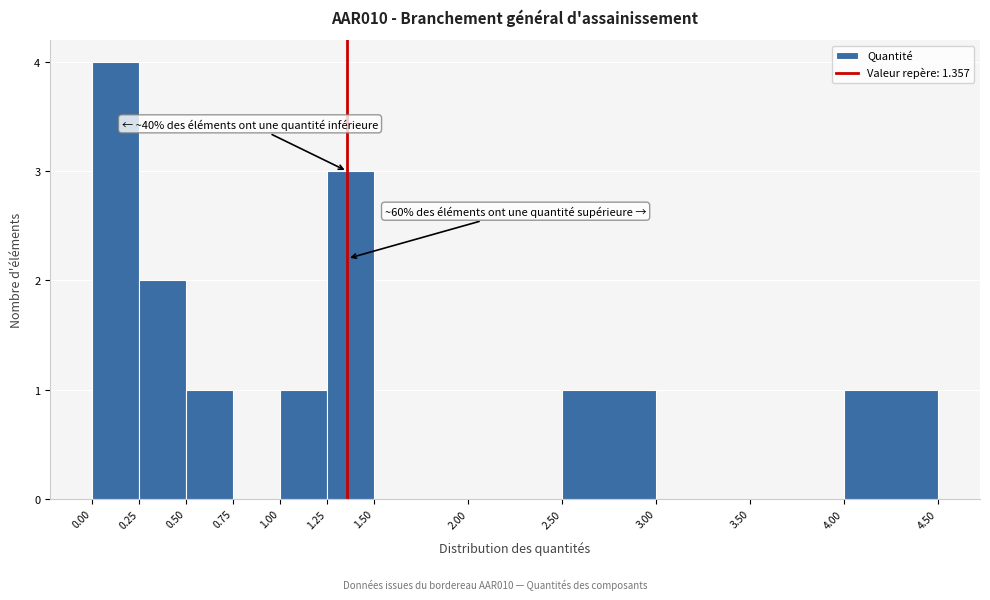

Which range on the x-axis has the tallest bar?

0.00 to 0.25